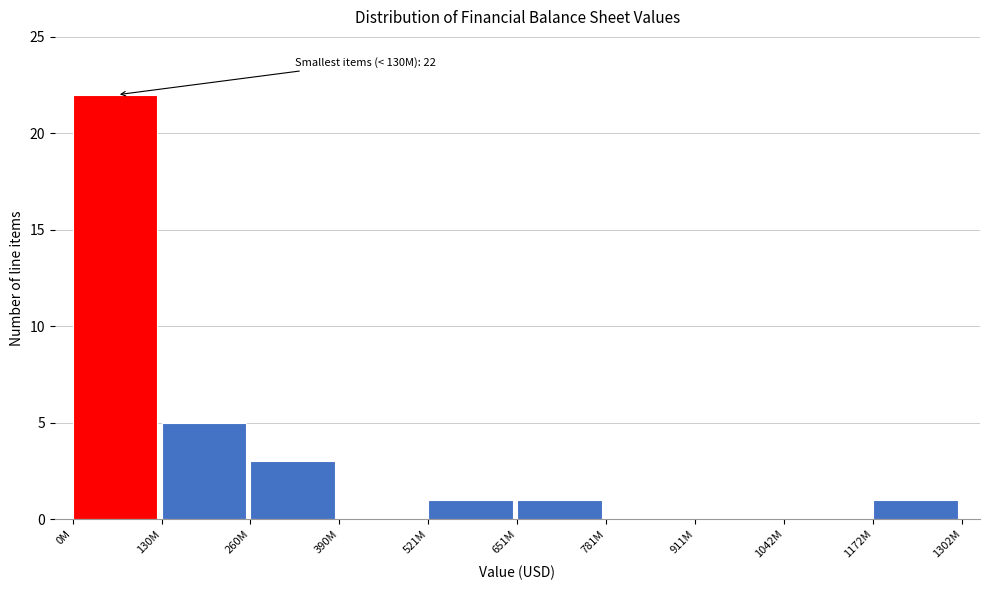

Reading left to right, extract all data points from this chart.

0M=22	130M=5	260M=3	390M=0	521M=1	651M=1	781M=0	911M=0	1042M=0	1172M=1